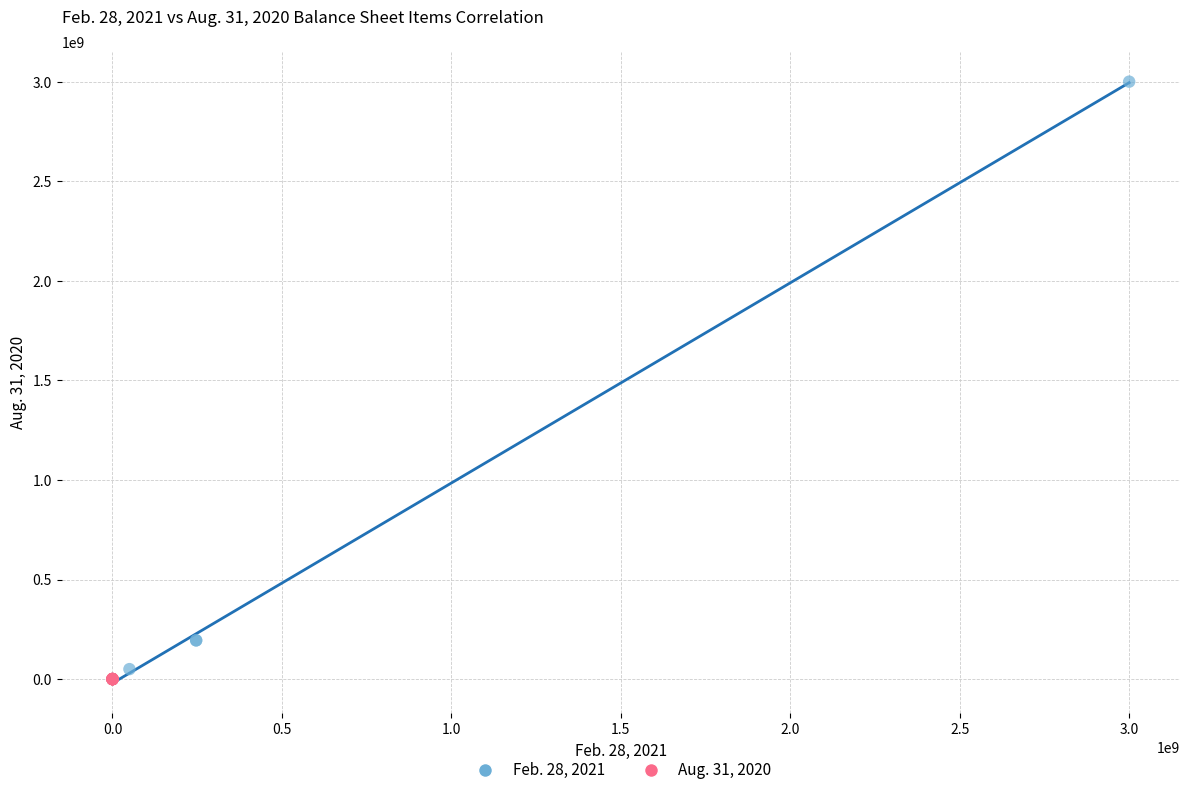

Which series has the widest spread of Y values?

Feb. 28, 2021